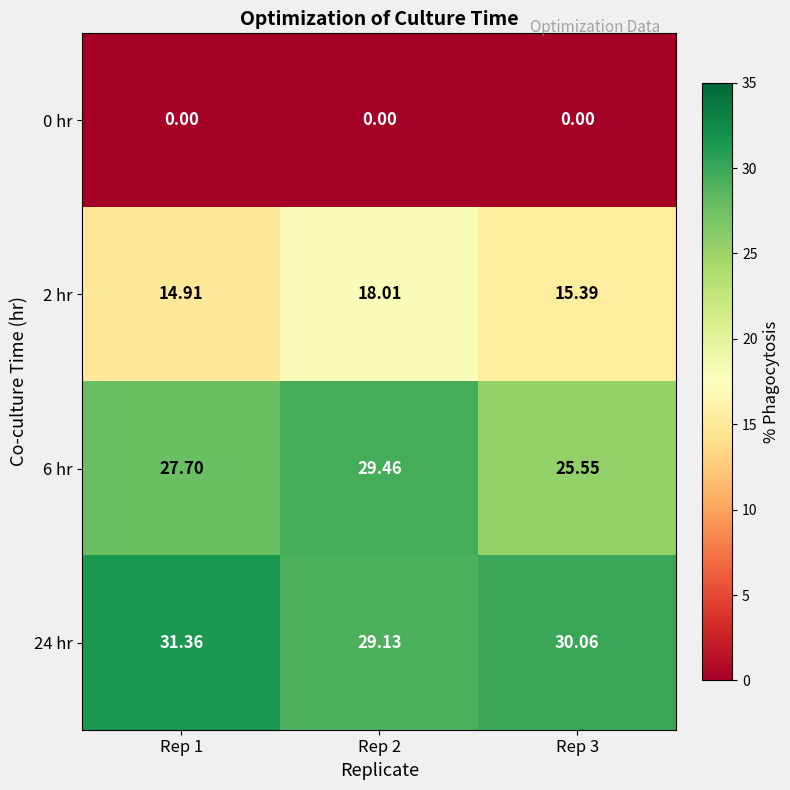

Count the number of categories in the chart.

3